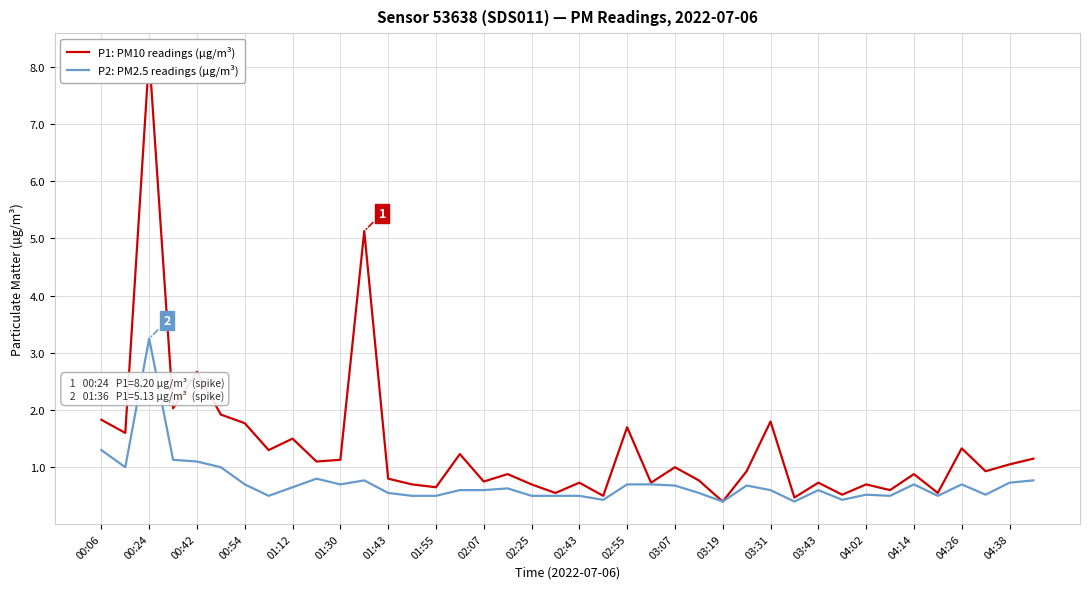

Which category has the highest value in the P2: PM2.5 readings (µg/m³) series?

00:24